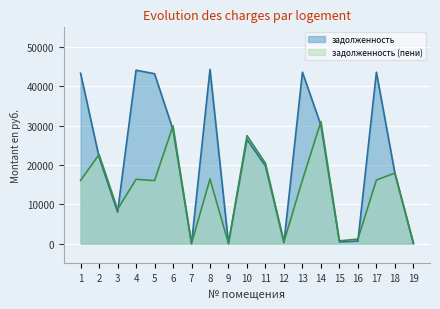

In задолженность, how many points are higher than both neighbors (excluding endpoints)?

5